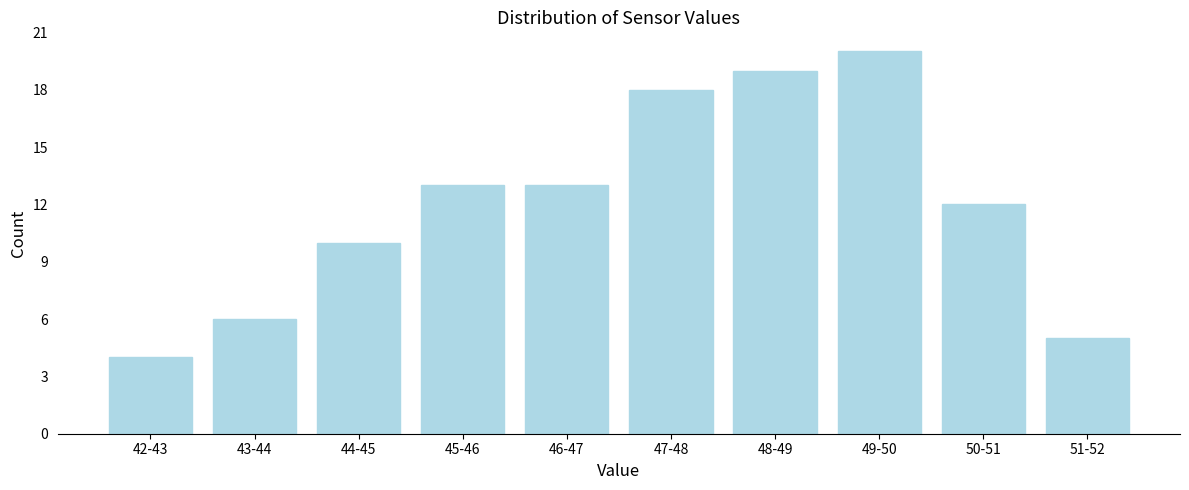

Reading left to right, extract all data points from this chart.

42-43=4	43-44=6	44-45=10	45-46=13	46-47=13	47-48=18	48-49=19	49-50=20	50-51=12	51-52=5